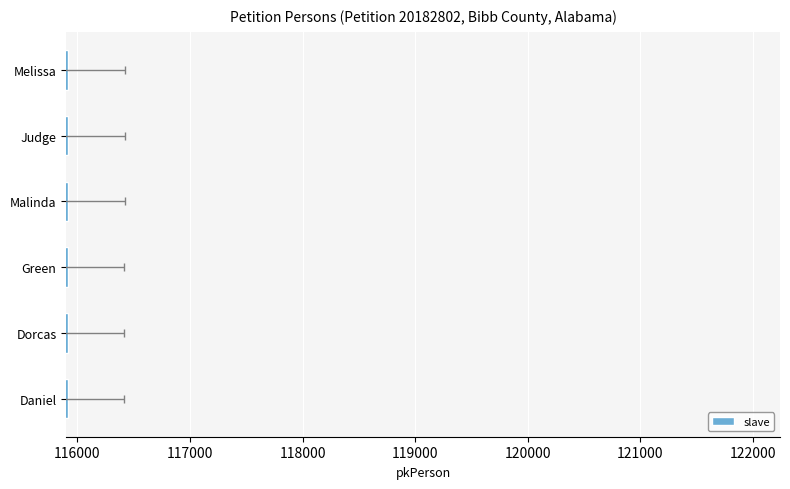

Between Judge and Melissa, which is larger?

Melissa